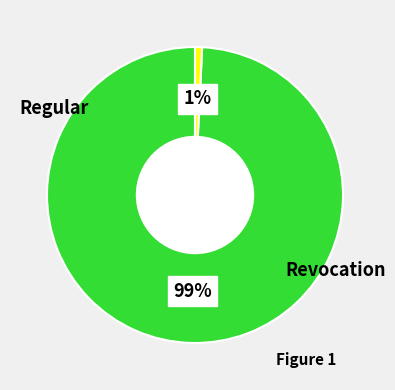

Is there a majority slice in this chart?

Yes